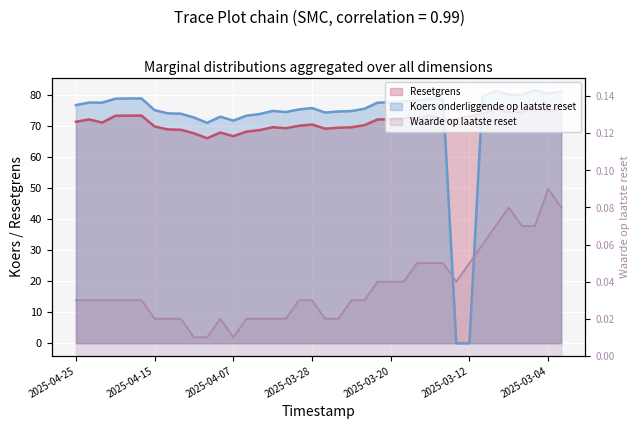

At which label does Resetgrens reach its minimum?

2025-04-09